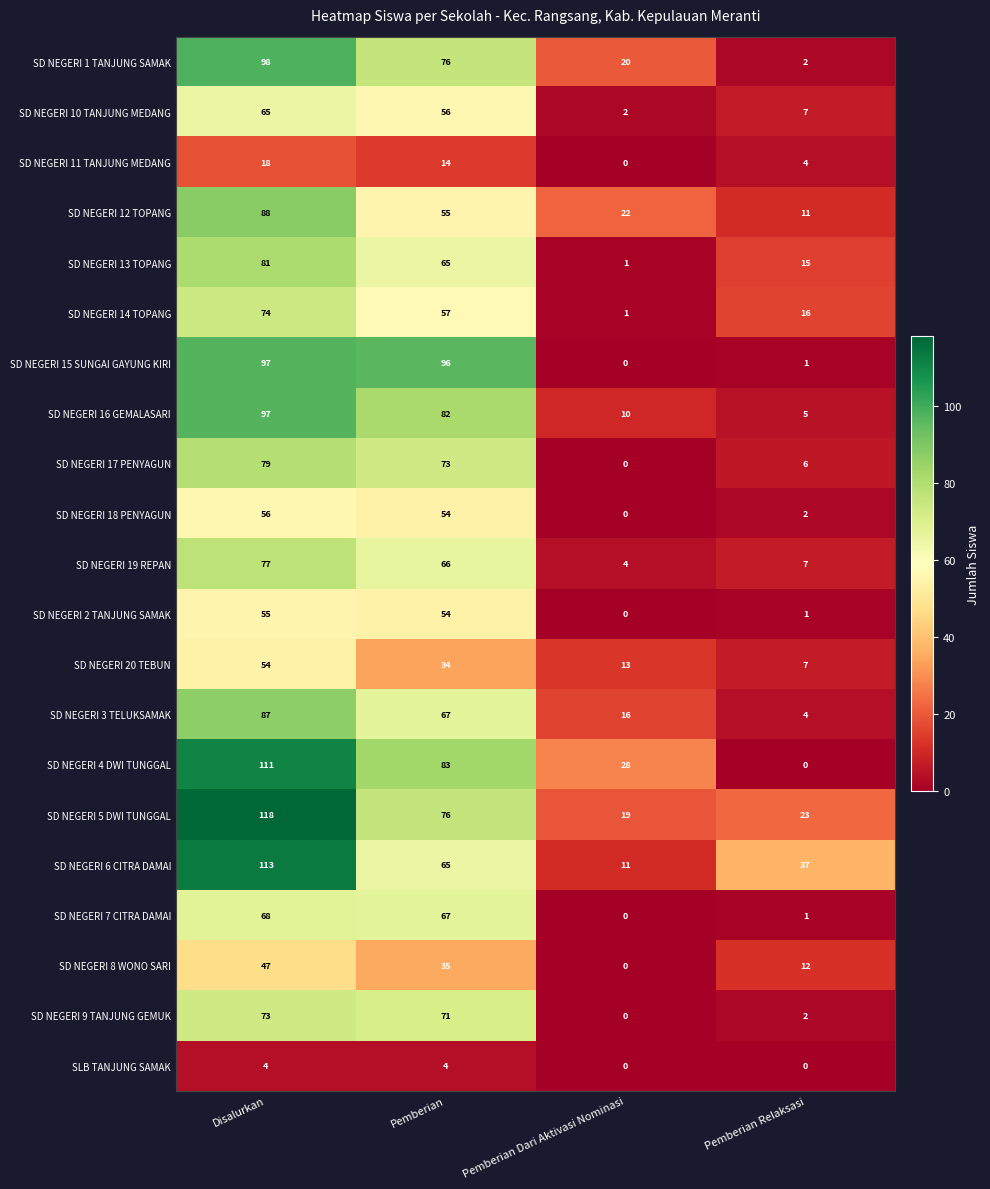

What is the average value of the SD NEGERI 4 DWI TUNGGAL series?

56